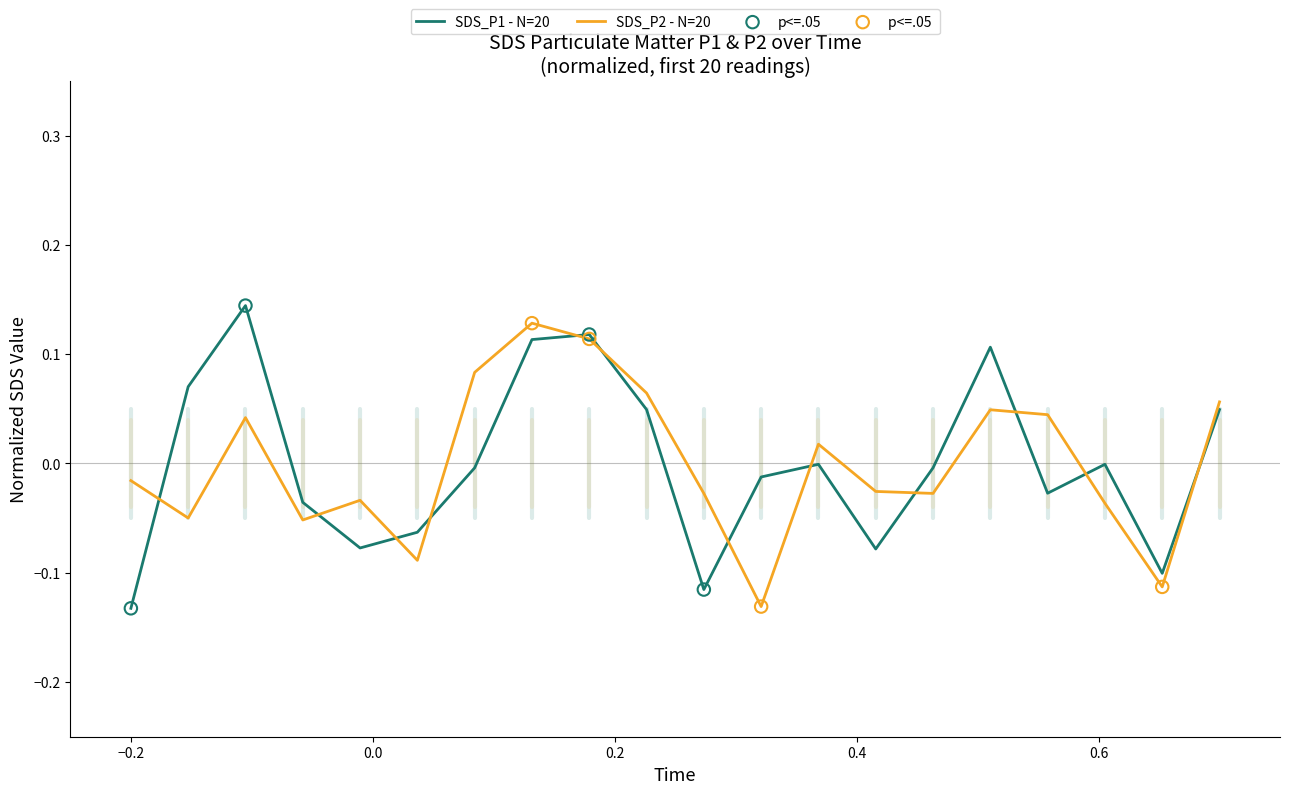

Which series has the largest total across all categories?

SDS_P1